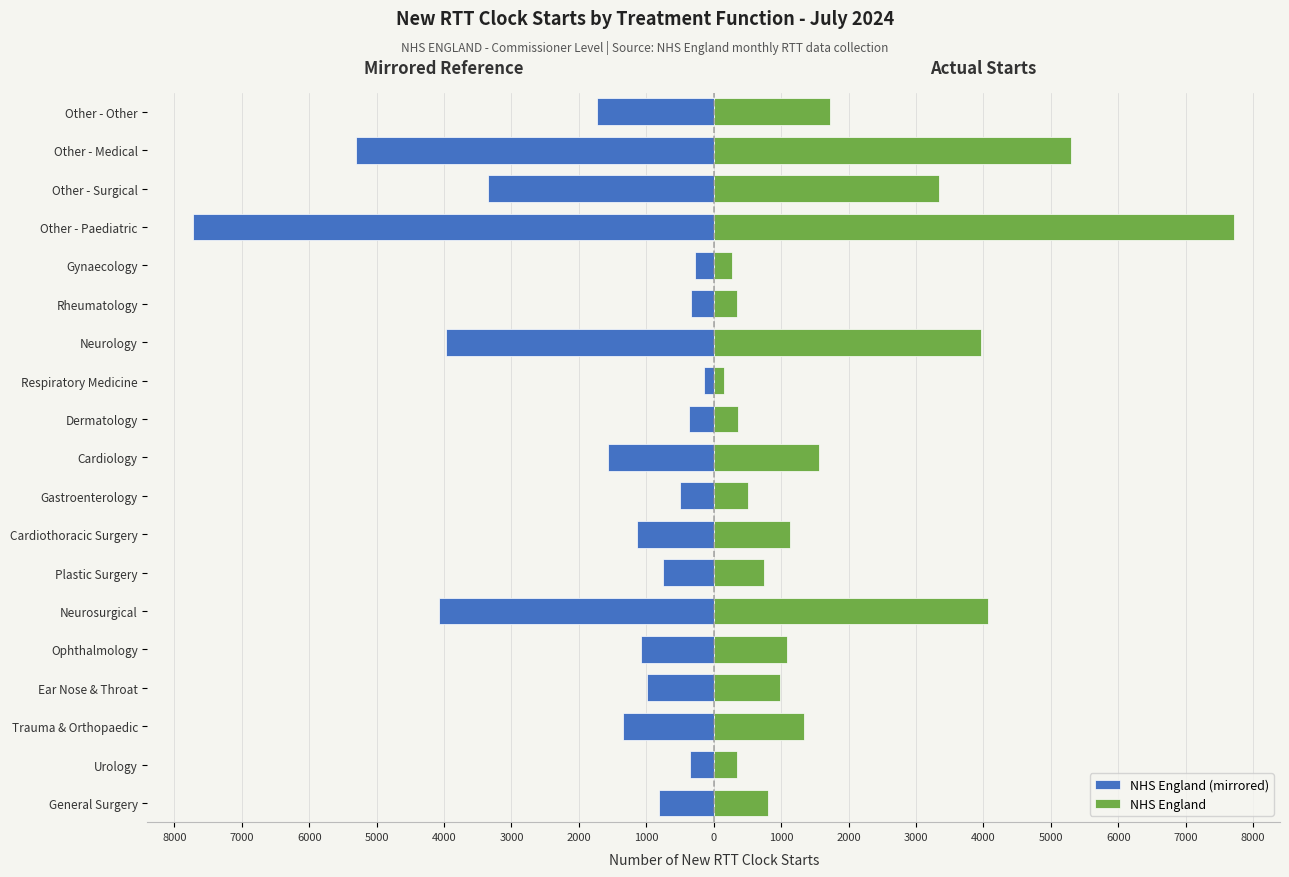

Which series changed the most between Urology and Gastroenterology?

NHS England (mirrored)